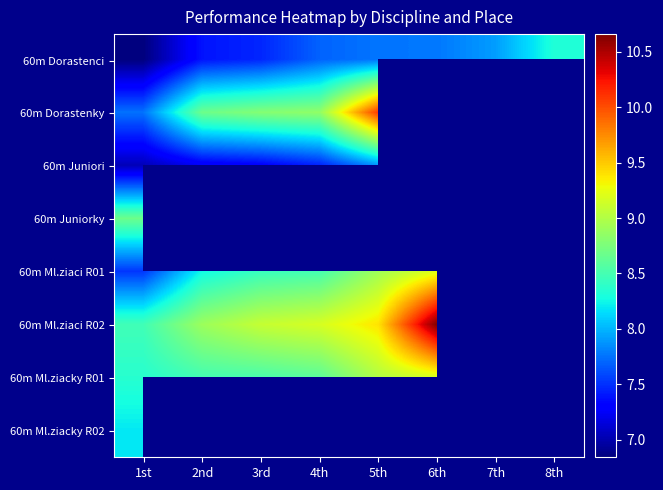

What is the average value of the 60m Dorastenci series?

7.6